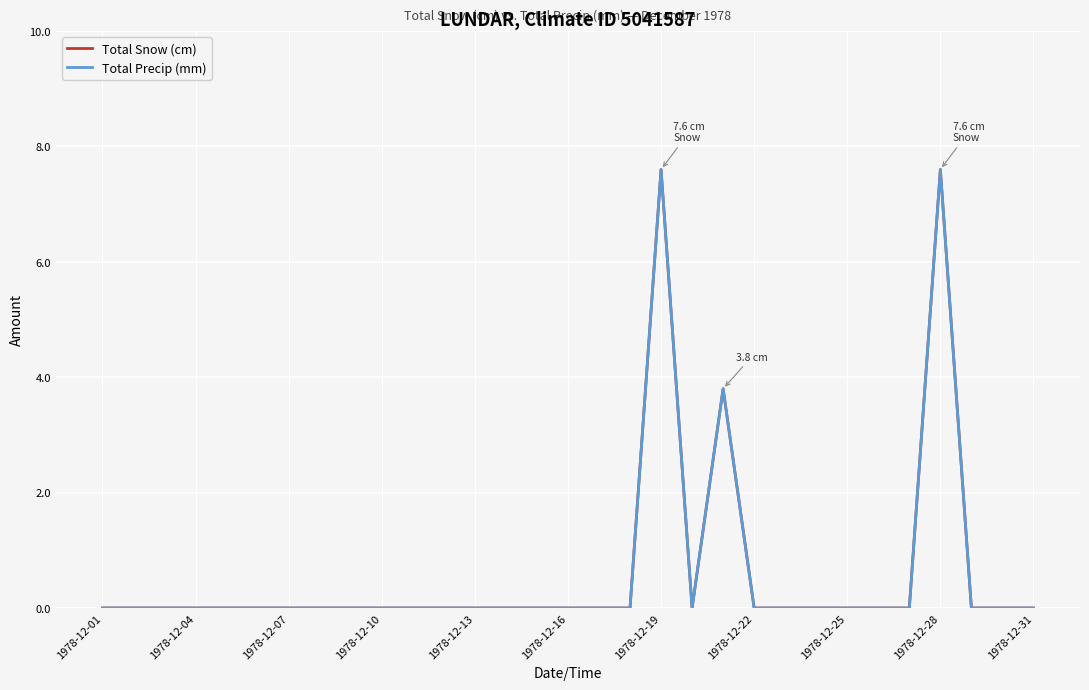

True or false: Total Snow (cm) and Total Precip (mm) cross at least once.

False